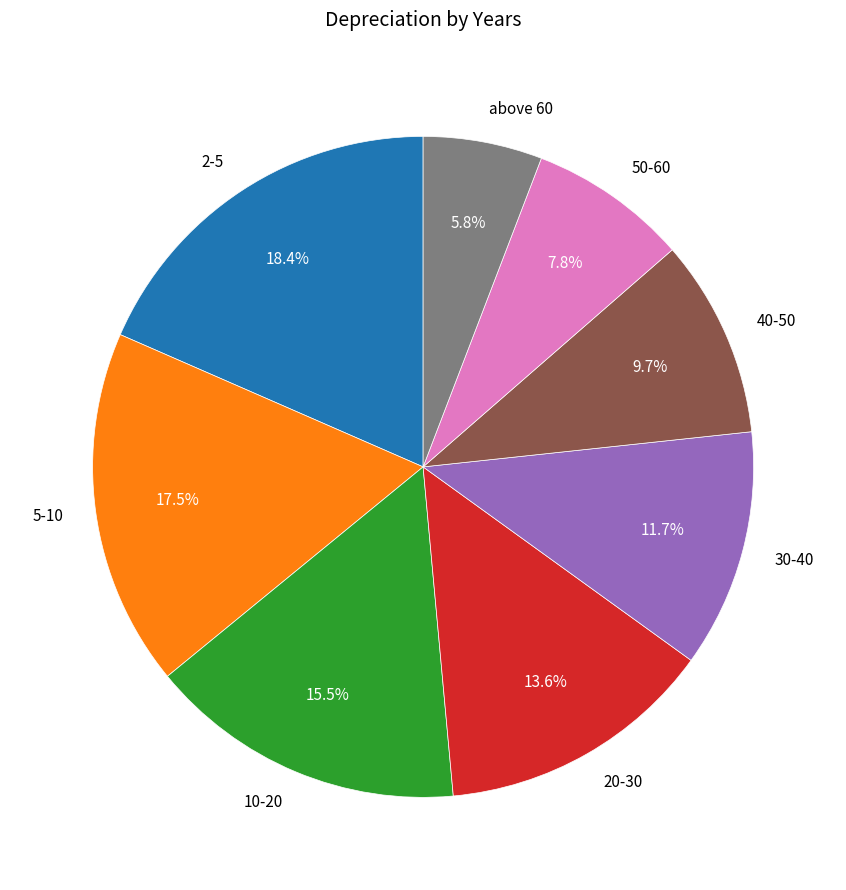

To the nearest percent, what is the combined percentage of 30-40 and 40-50?

21%